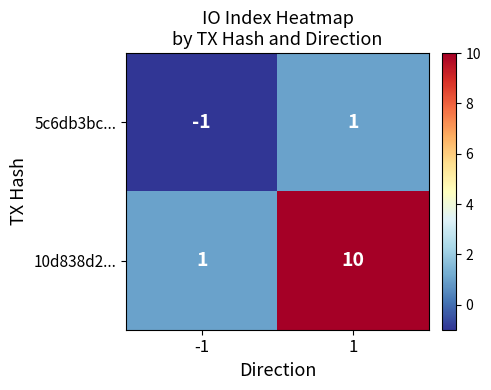

What is the greatest value displayed?

10